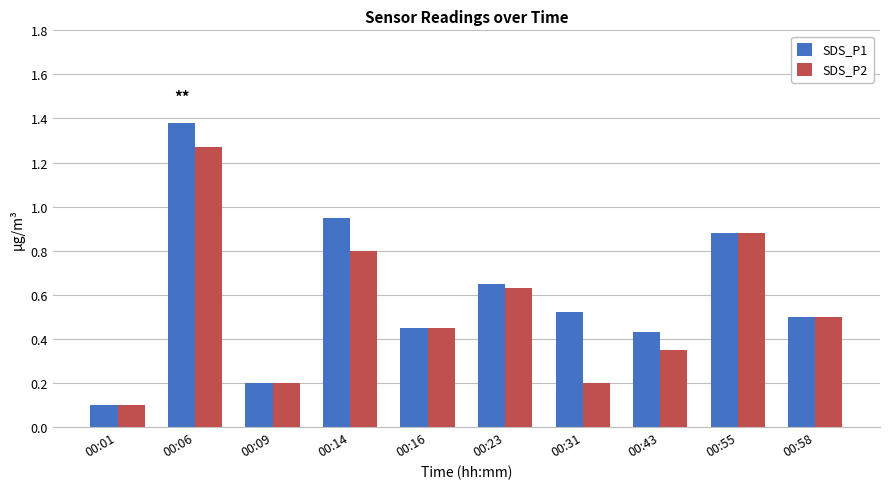

How many groups of bars are there?

10